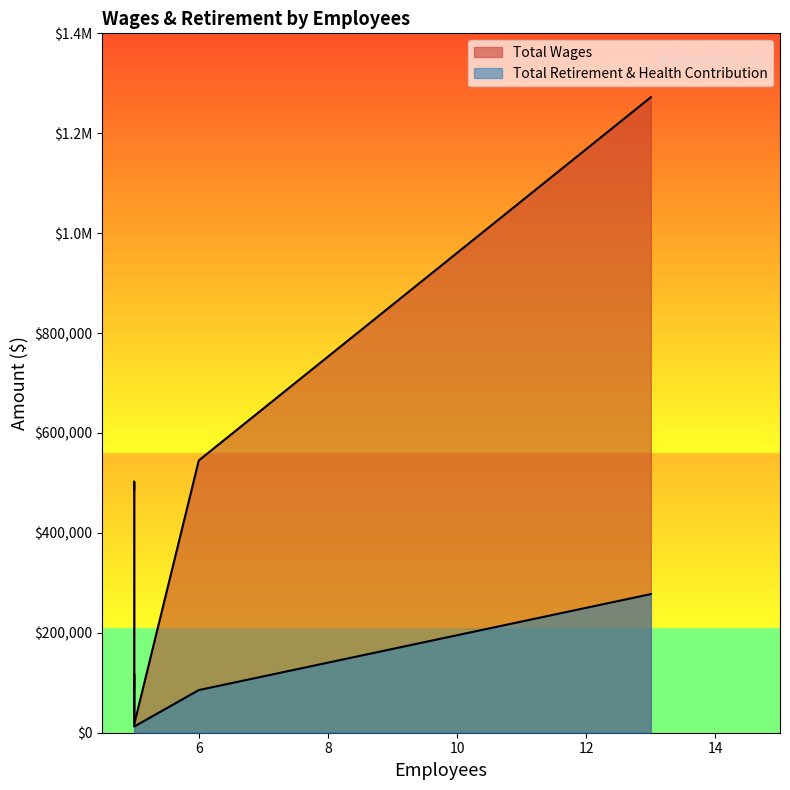

How many values in the Total Wages series are below 502593?

2